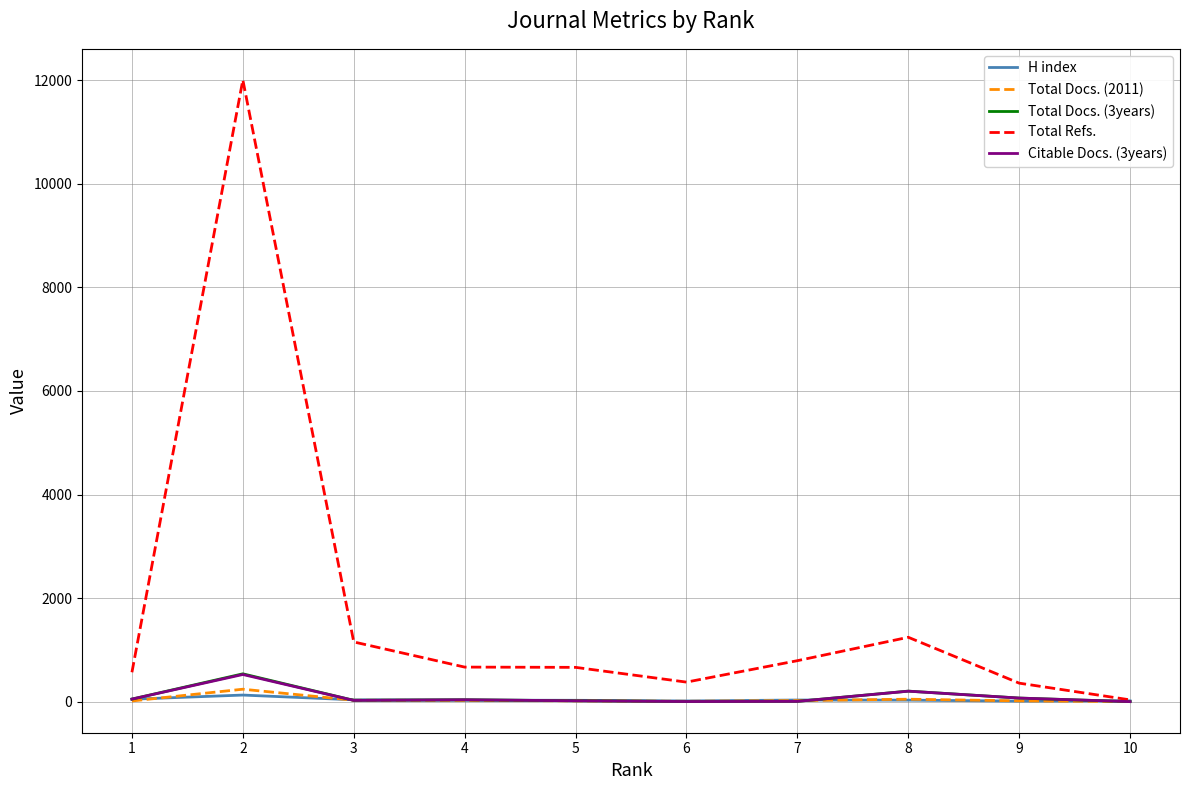

Is this an area chart (filled region under the line)?

No